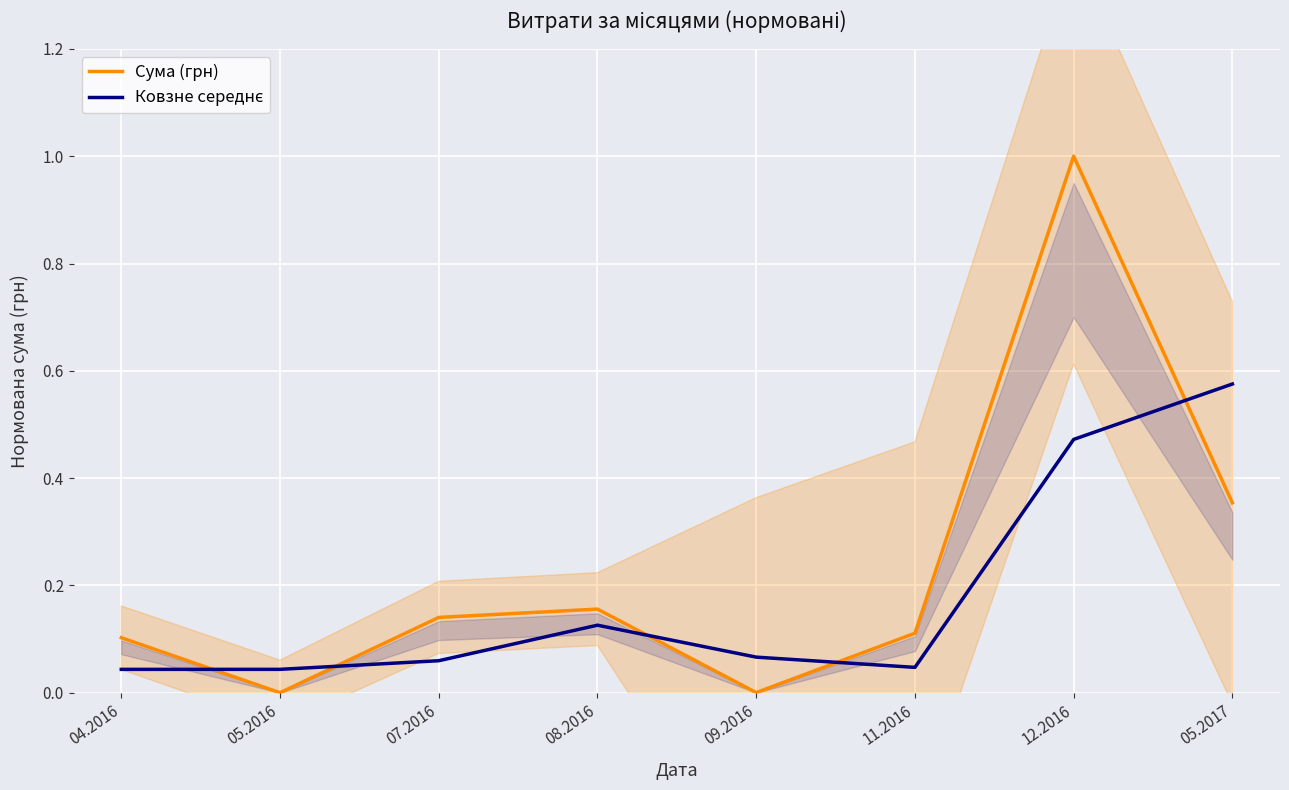

What is the label of the 1st point from the right?

05.2017